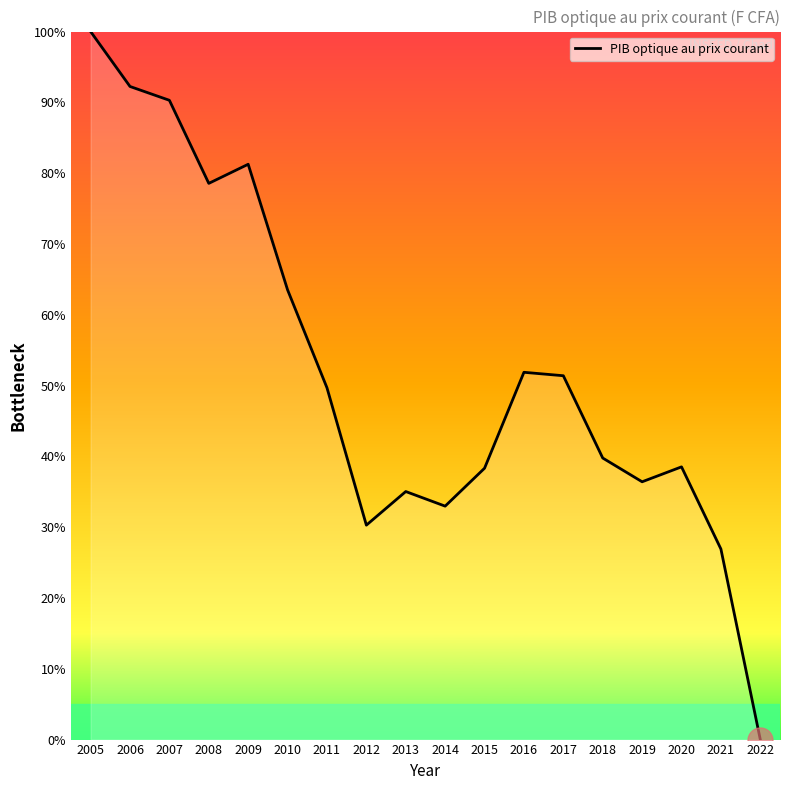

What is the difference between the maximum and minimum values?

100.0